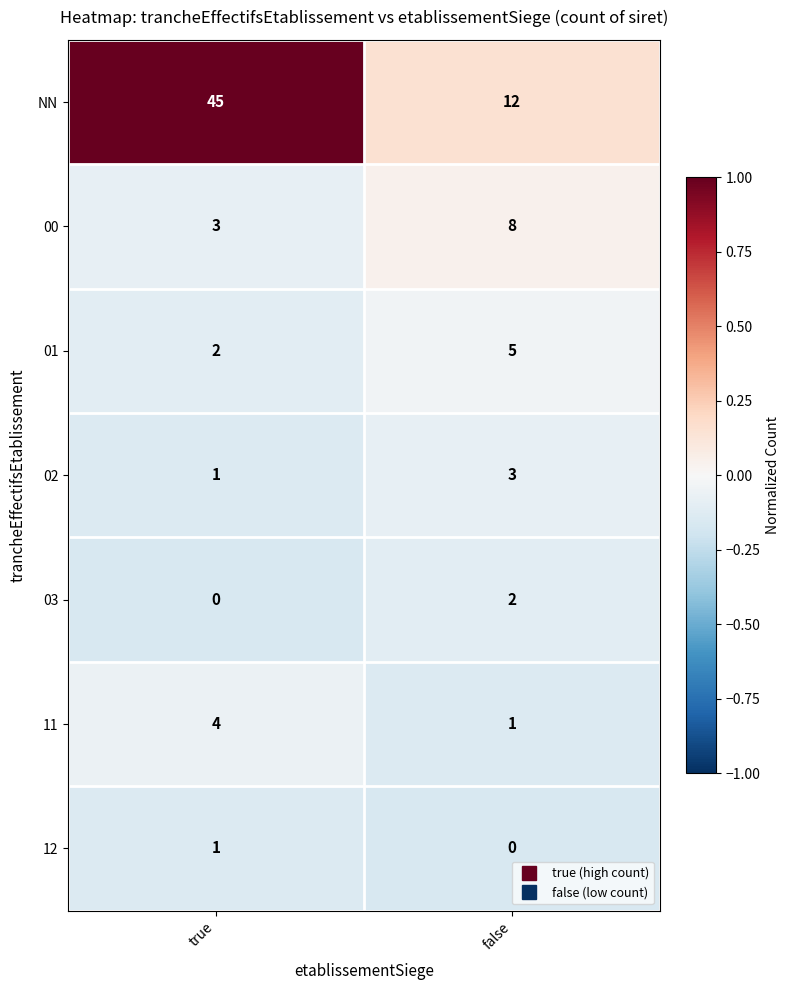

Which series has the largest range (max minus min)?

NN